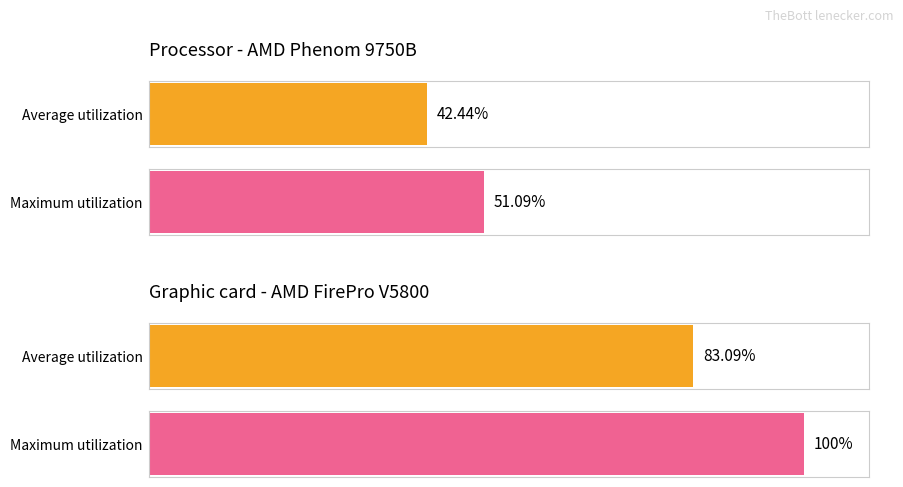

True or false: Maximum utilization has a value of 1117 at 1985.

False